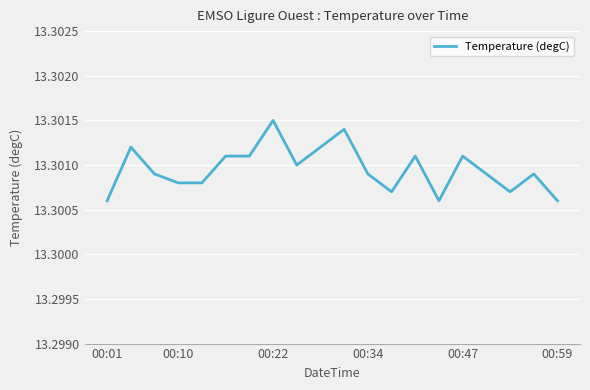

How many lines are shown in the chart?

1